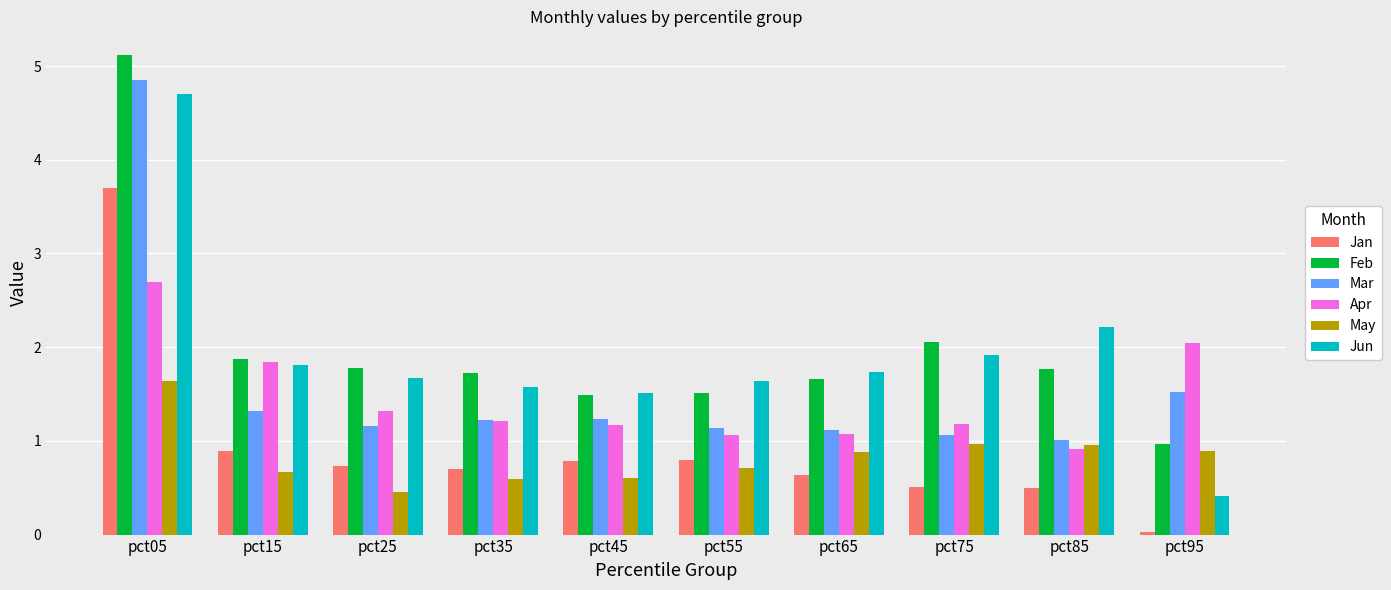

What is the difference between the maximum and minimum values in the Jun series?

4.3